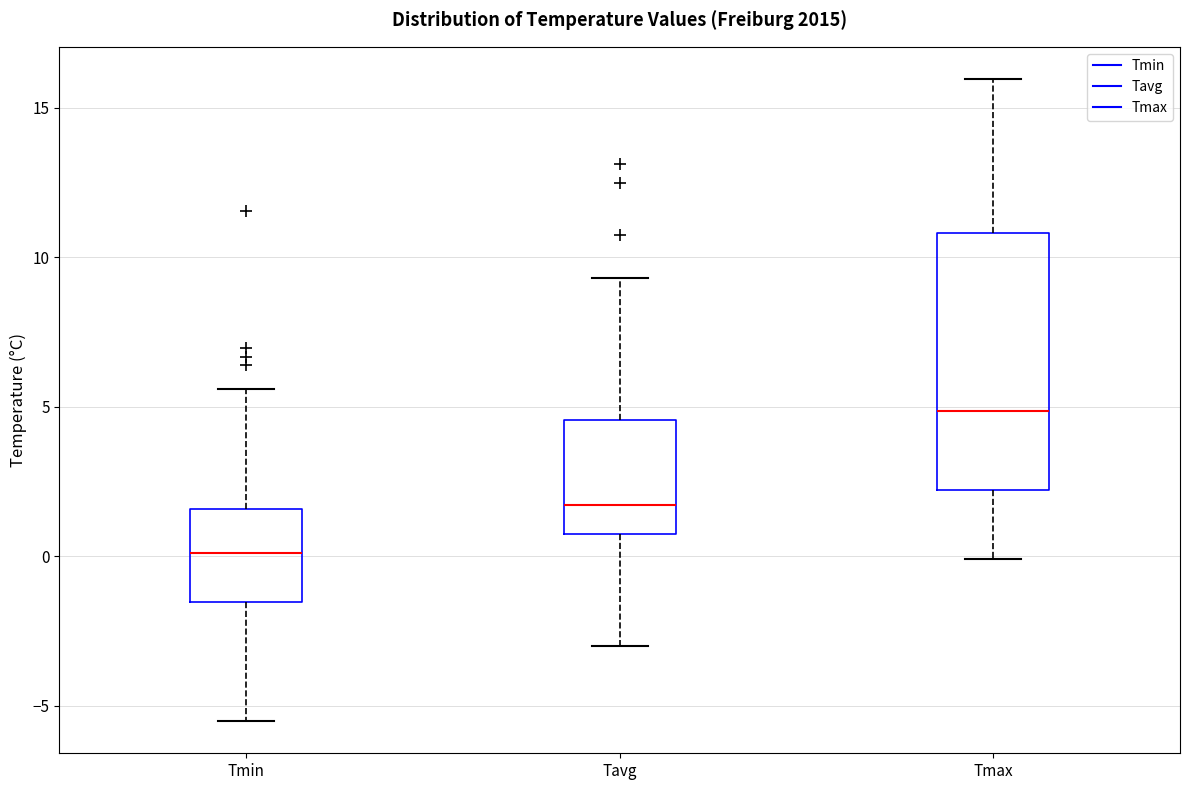

Comparing the boxes themselves (not the whiskers), which one is the tallest?

Tmax